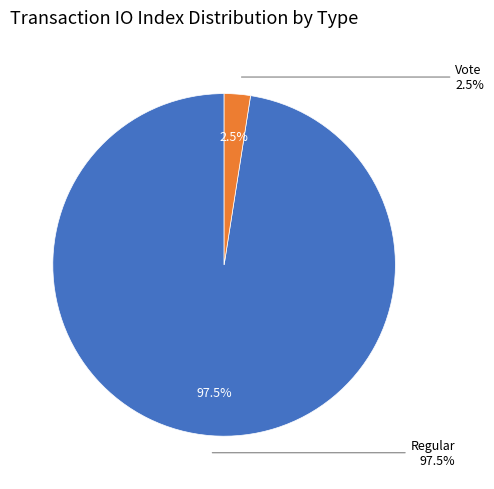

Approximately how many times larger is the value at Regular compared to Vote?

39.5